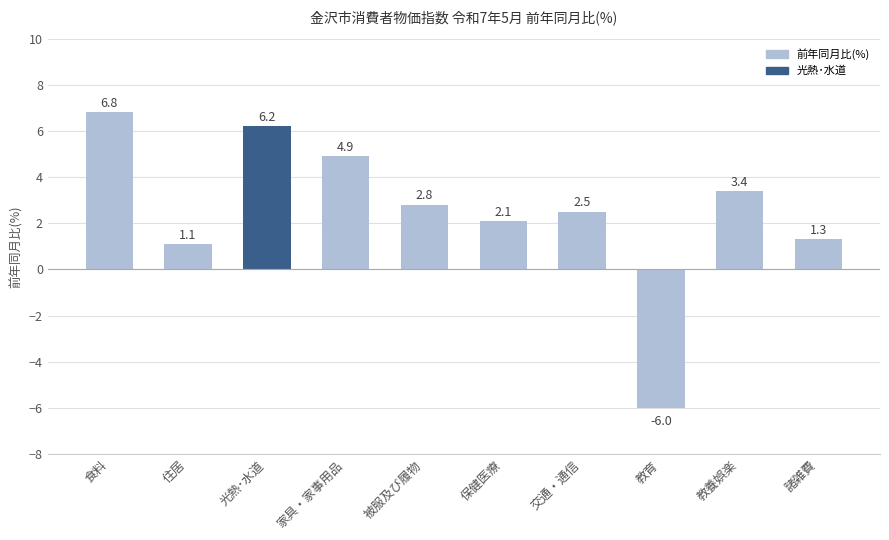

Where is the data nearest to the value 0?

住居